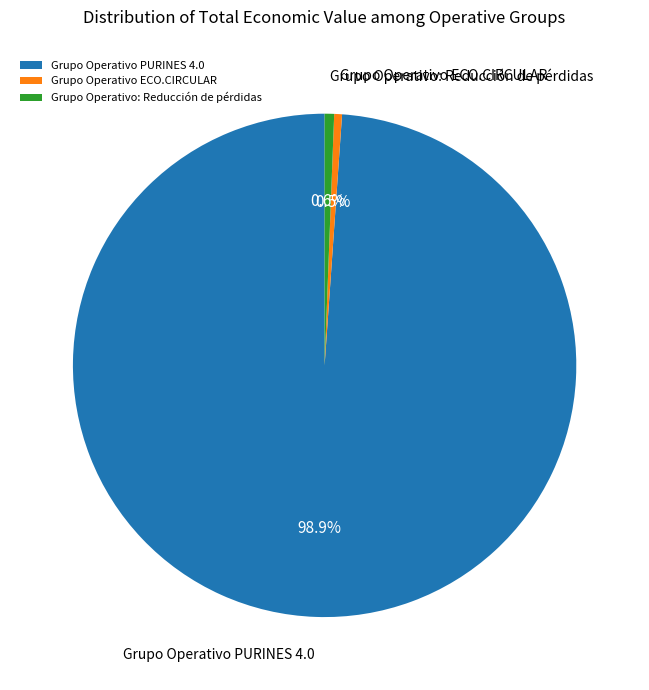

Does Grupo Operativo PURINES 4.0 account for over 50% of the chart?

Yes